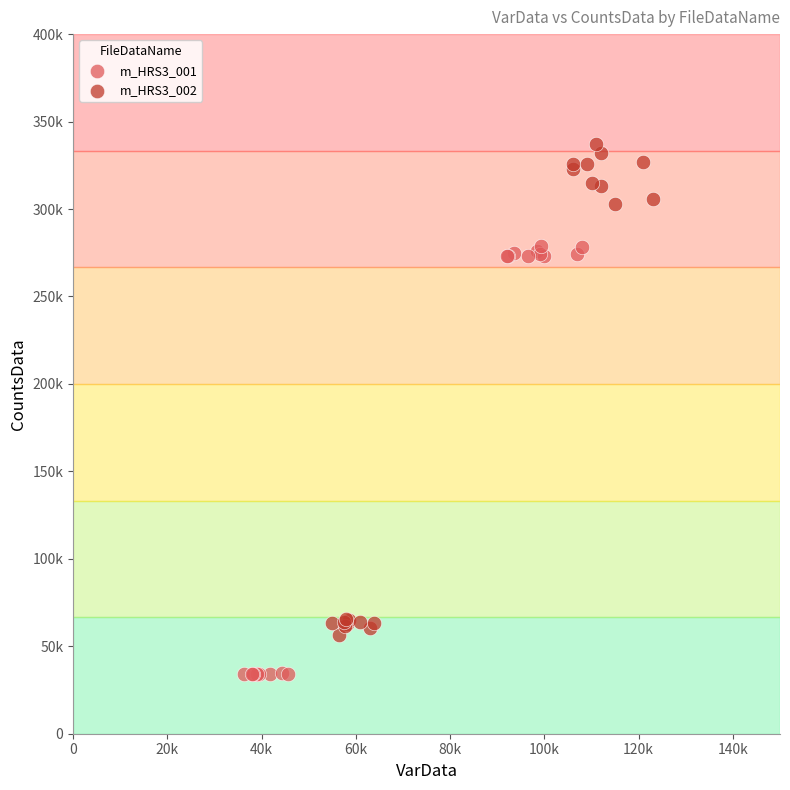

Which series reaches the minimum Y coordinate?

m_HRS3_001